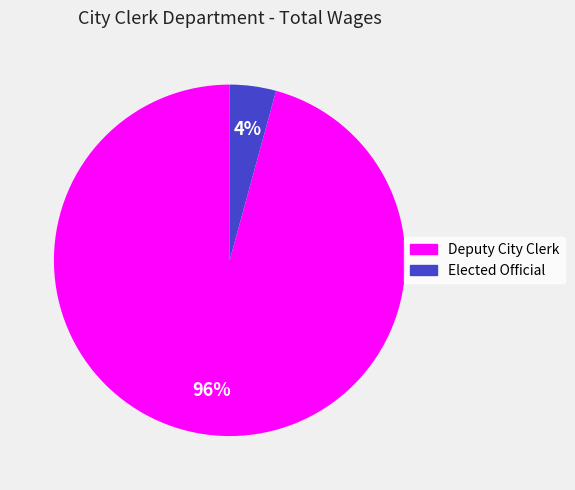

How many slices are in this pie chart?

2